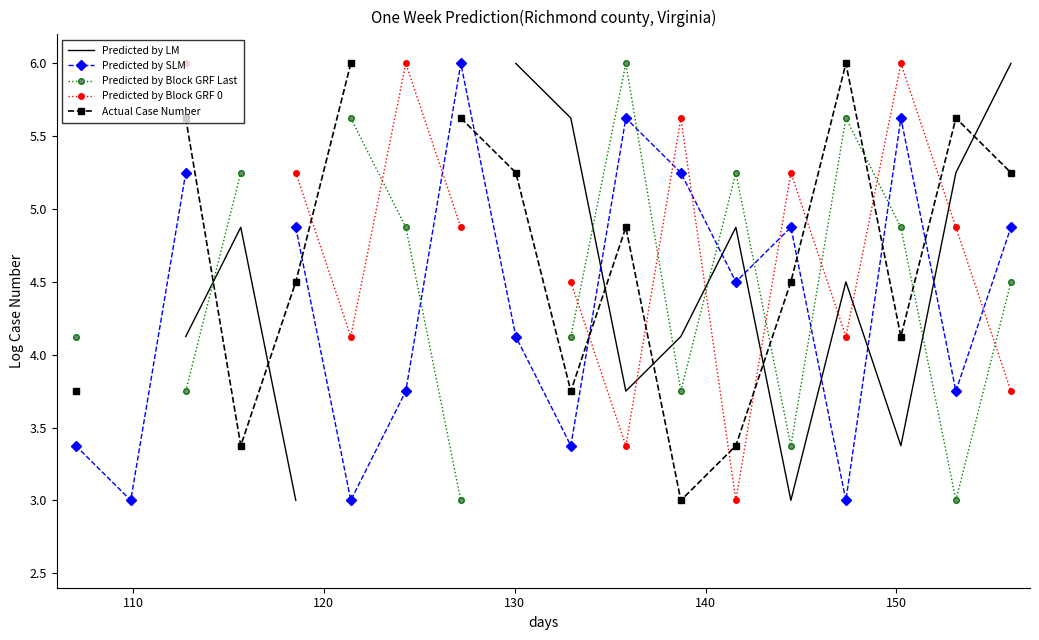

The Predicted by Block GRF 0 series shows 2.4 at 130. True or false?

False